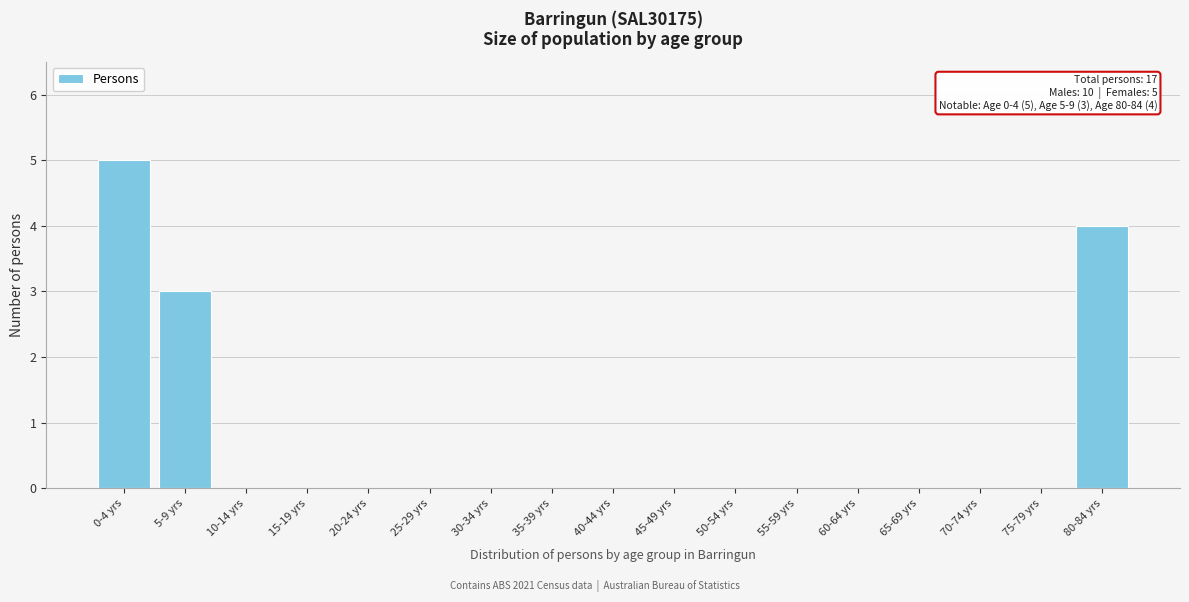

Between 0-4 yrs and 5-9 yrs, which is larger?

0-4 yrs